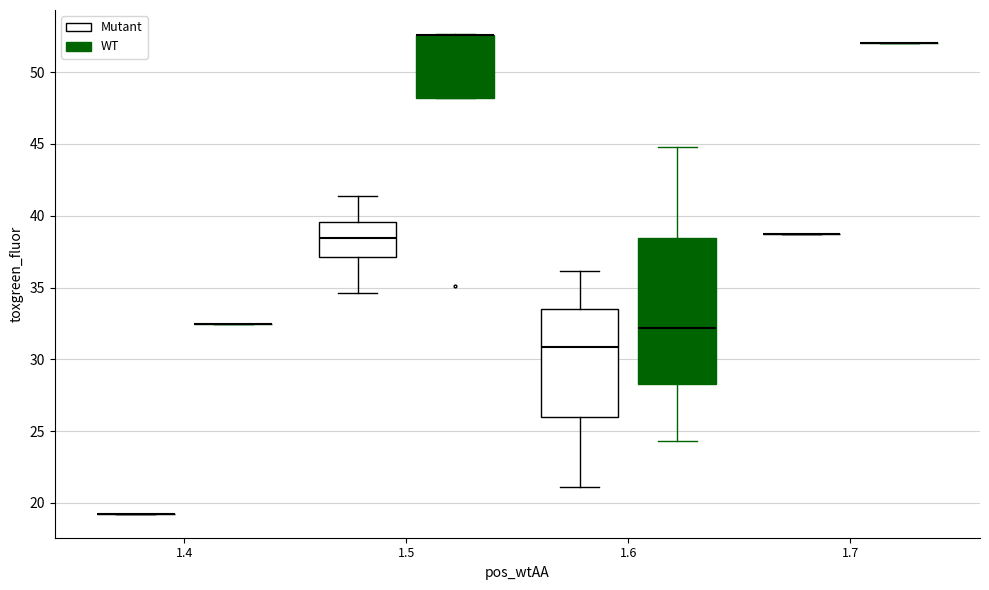

Reading left to right, read every box against the y-axis: the position of its median line, the range the box covers, and the ends of its whiskers. The values are not printed on the chart, so give them approximately, as read against the axis.

1.4 (Mutant): box collapsed to a line at 19.0, whiskers 19.0 to 19.0
1.4 (WT): box collapsed to a line at 32.5, whiskers 32.5 to 32.5
1.5 (Mutant): median 38.5, box 37.0 to 39.5, whiskers 34.5 to 41.5
1.5 (WT): median 52.5 (drawn on the box's upper edge), box 48.0 to 52.5, whiskers 48.0 to 52.5
1.6 (Mutant): median 31.0, box 26.0 to 33.5, whiskers 21.0 to 36.0
1.6 (WT): median 32.0, box 28.0 to 38.5, whiskers 24.5 to 45.0
1.7 (Mutant): box collapsed to a line at 38.5, whiskers 38.5 to 38.5
1.7 (WT): box collapsed to a line at 52.0, whiskers 52.0 to 52.0